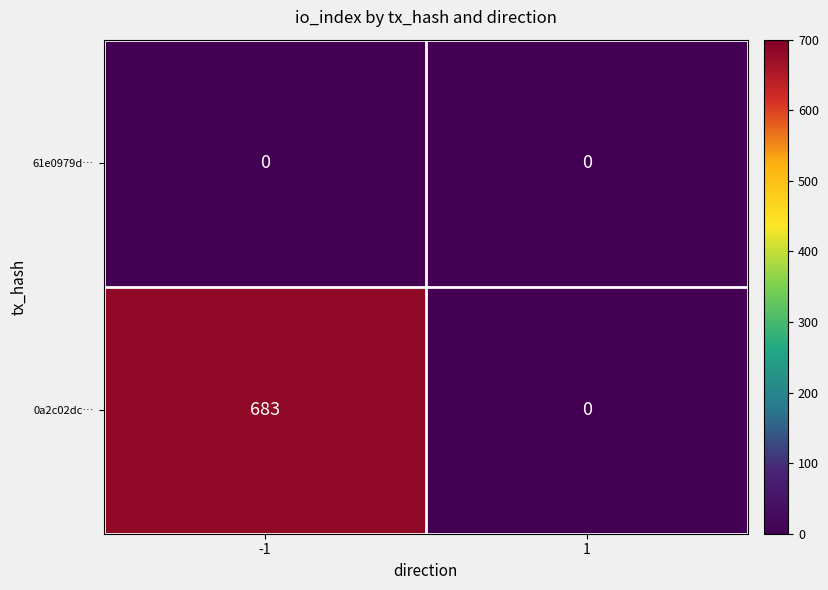

What is the total value across all series at -1?

683